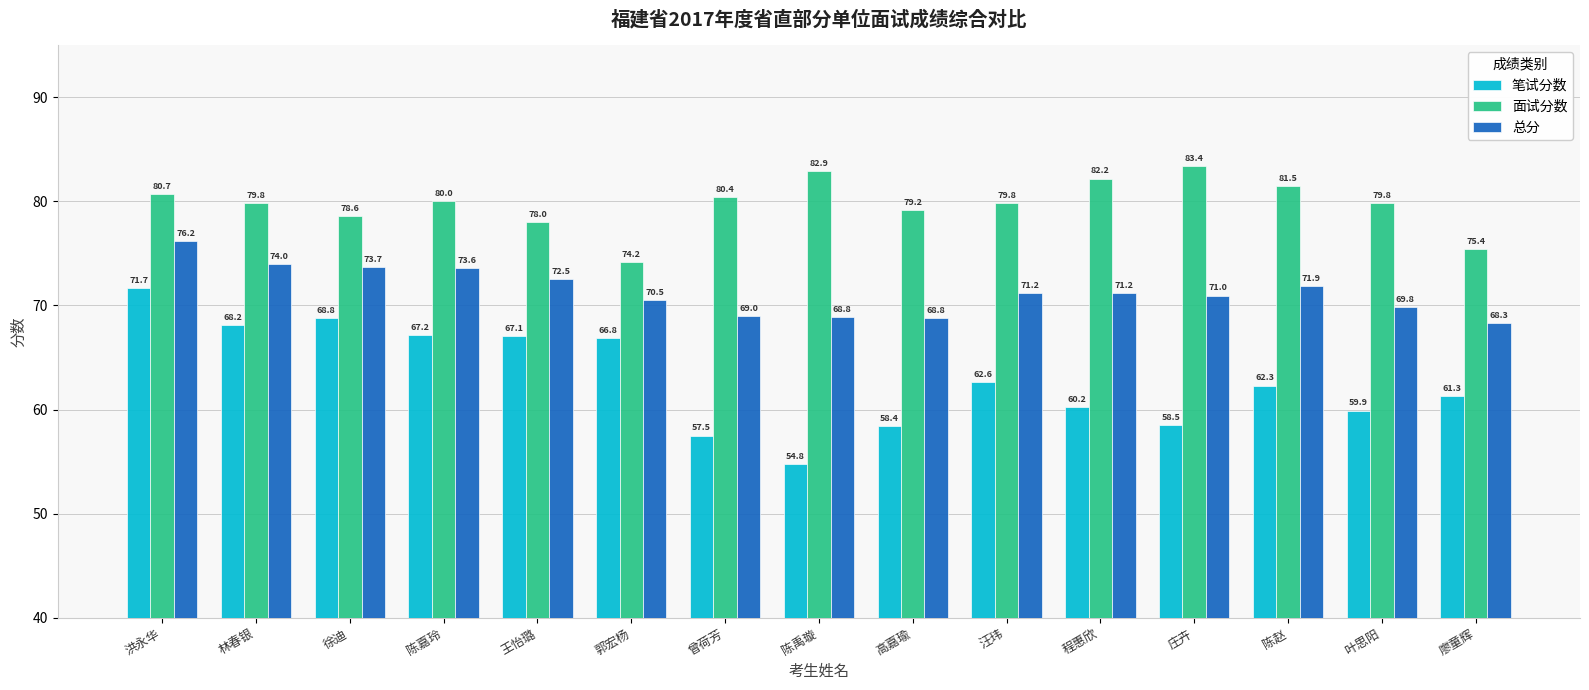

How many bars are there in total?

45